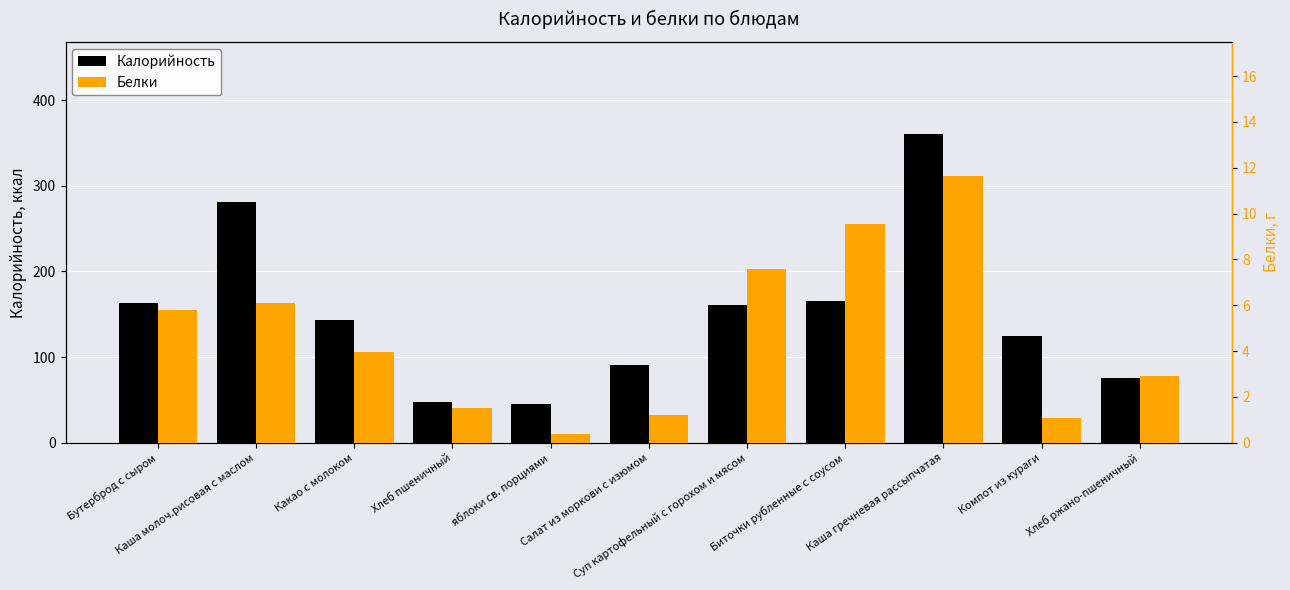

True or false: Калорийность has a value of 359.9 at Каша гречневая рассыпчатая.

True